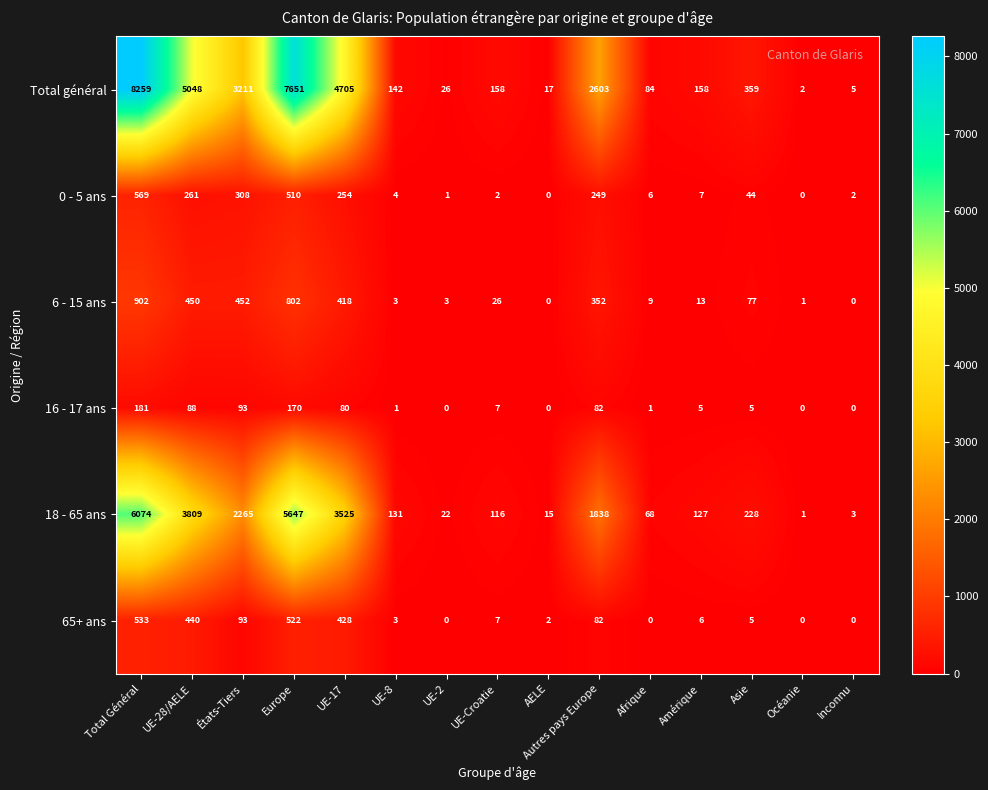

Where is 65+ ans nearest to the value 266?

UE-17